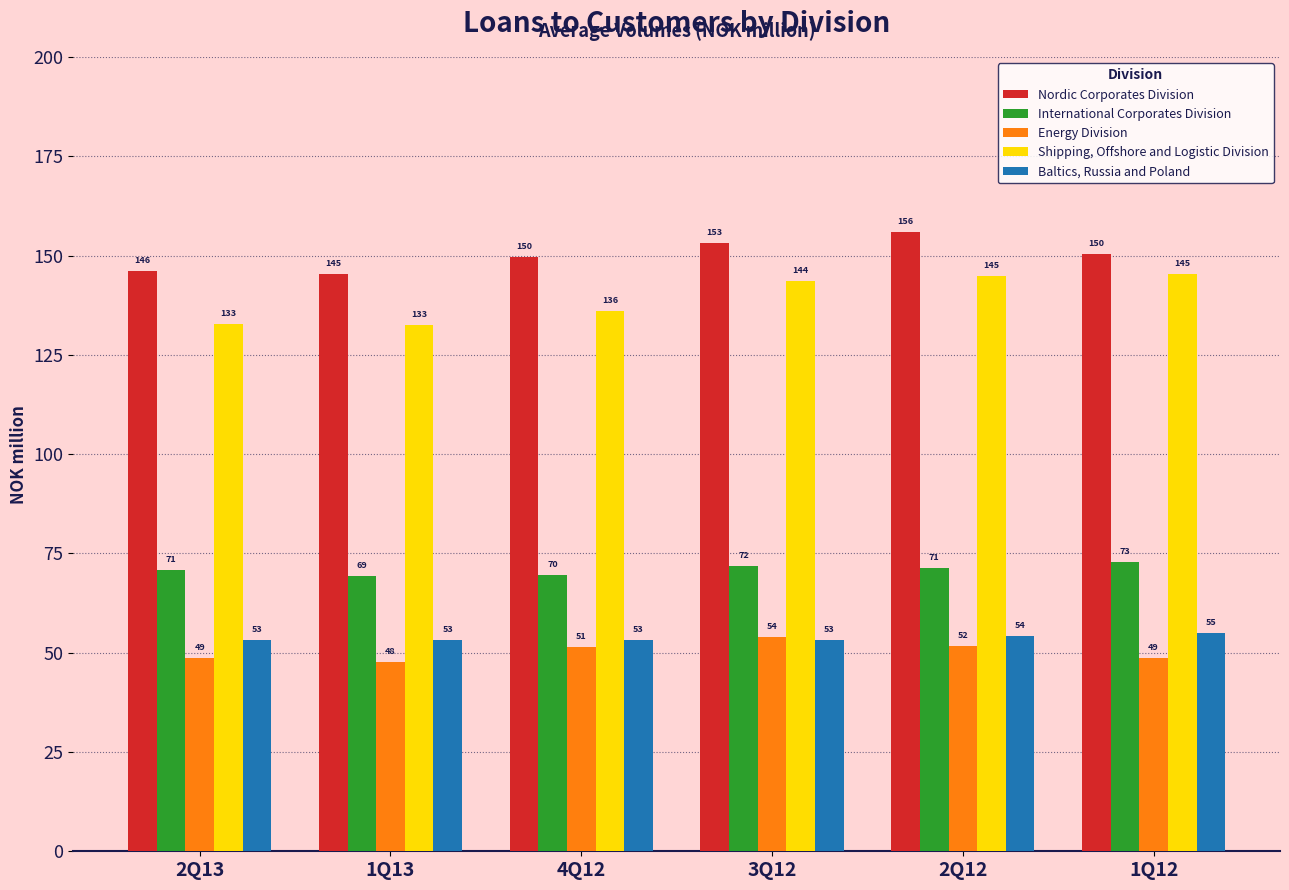

Is it true that International Corporates Division equals 71.4 at 2Q12?

True